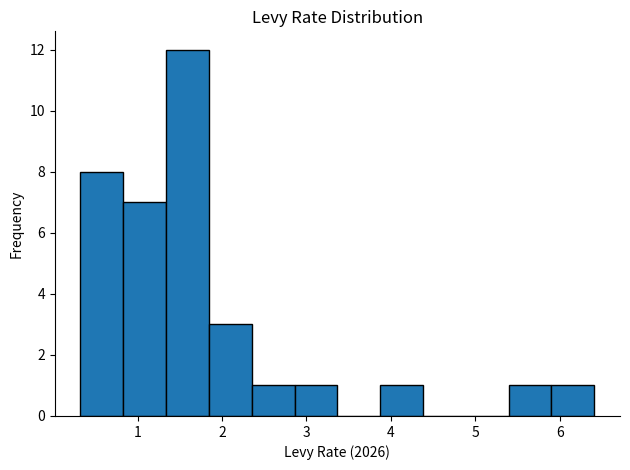

Reading left to right, transcribe this chart: for each bar, give the range it covers on the x-axis and its height. Neither the bar edges nor the heights are printed on the chart, so give them approximately, as read against the axes.

0.3 to 0.8: 8
0.8 to 1.3: 7
1.3 to 1.8: 12
1.8 to 2.4: 3
2.4 to 2.9: 1
2.9 to 3.4: 1
3.4 to 3.9: 0
3.9 to 4.4: 1
4.4 to 4.9: 0
4.9 to 5.4: 0
5.4 to 5.9: 1
5.9 to 6.4: 1